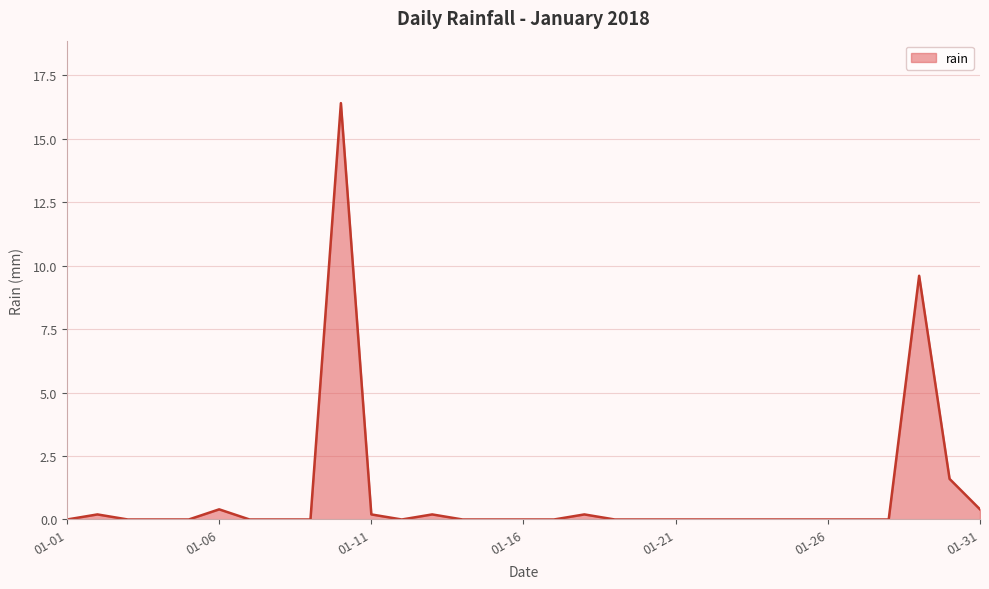

What is the greatest value displayed?

16.4